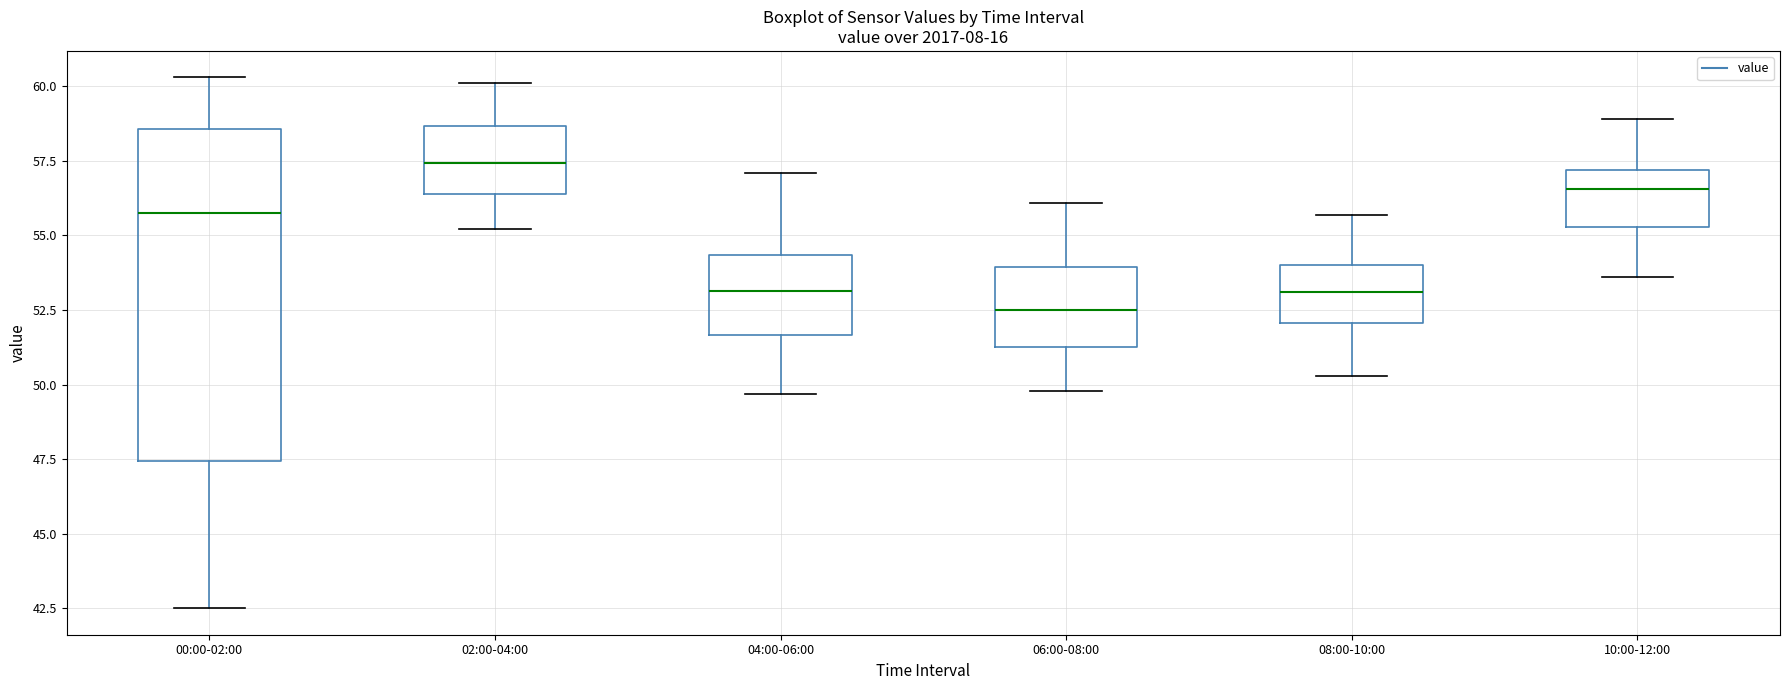

Which box's median line is the lowest?

06:00-08:00